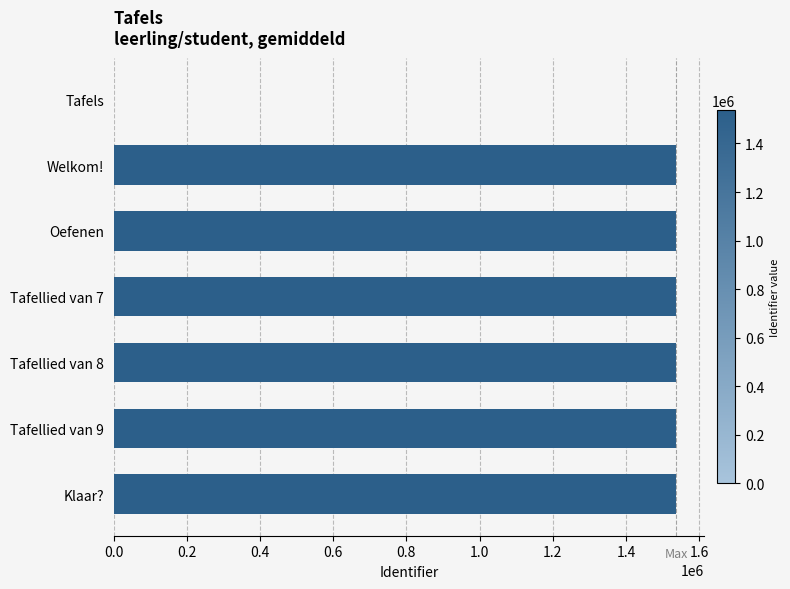

What is the ratio of the value at Welkom! to the value at Tafellied van 9?

1.0